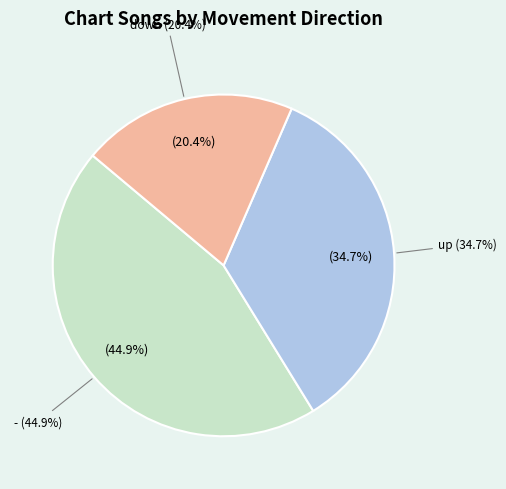

How many segments does this pie chart have?

3